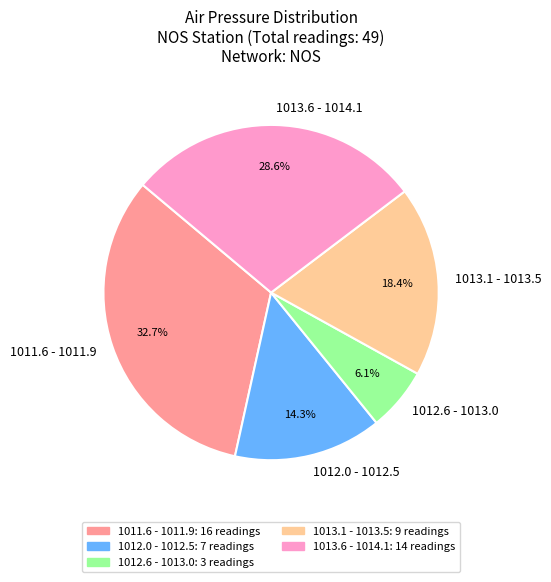

Rank the categories by value from lowest to highest.

1012.6 - 1013.0, 1012.0 - 1012.5, 1013.1 - 1013.5, 1013.6 - 1014.1, 1011.6 - 1011.9